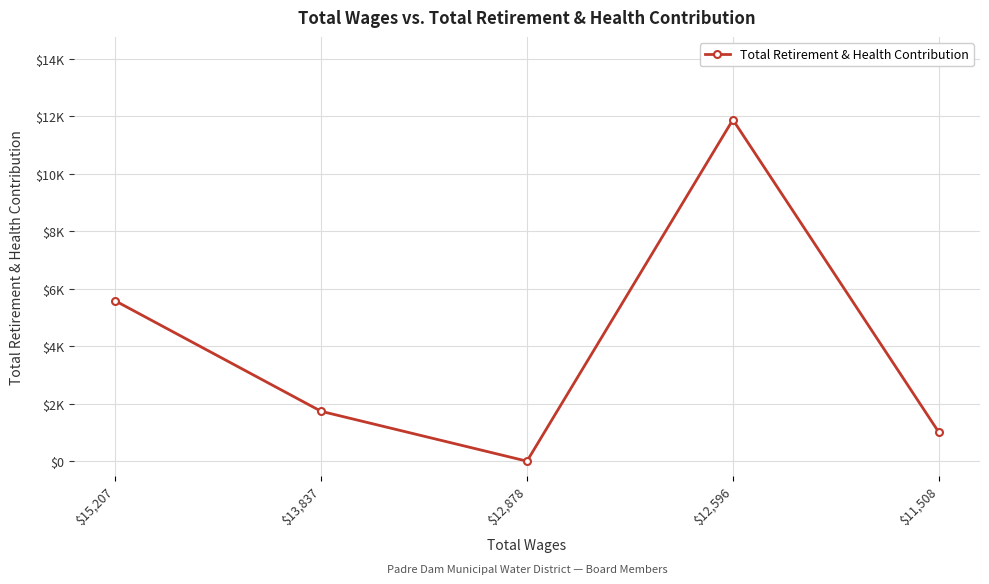

List the labels in order of value, largest first.

$12,596, $15,207, $13,837, $11,508, $12,878